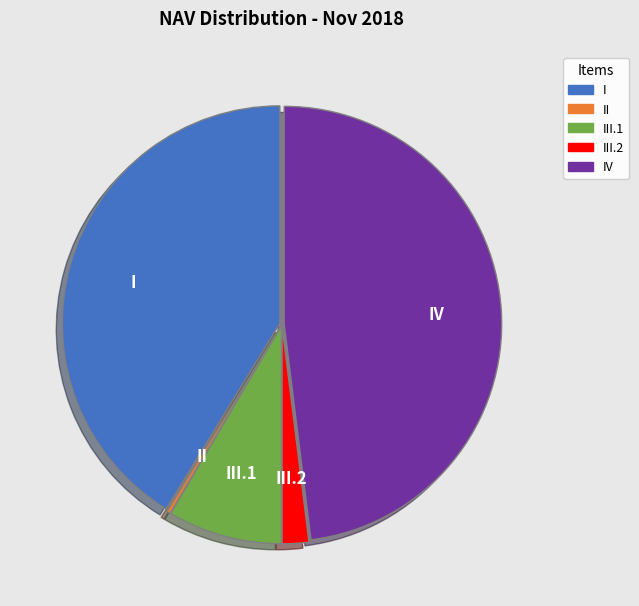

Does any single category account for the majority?

No